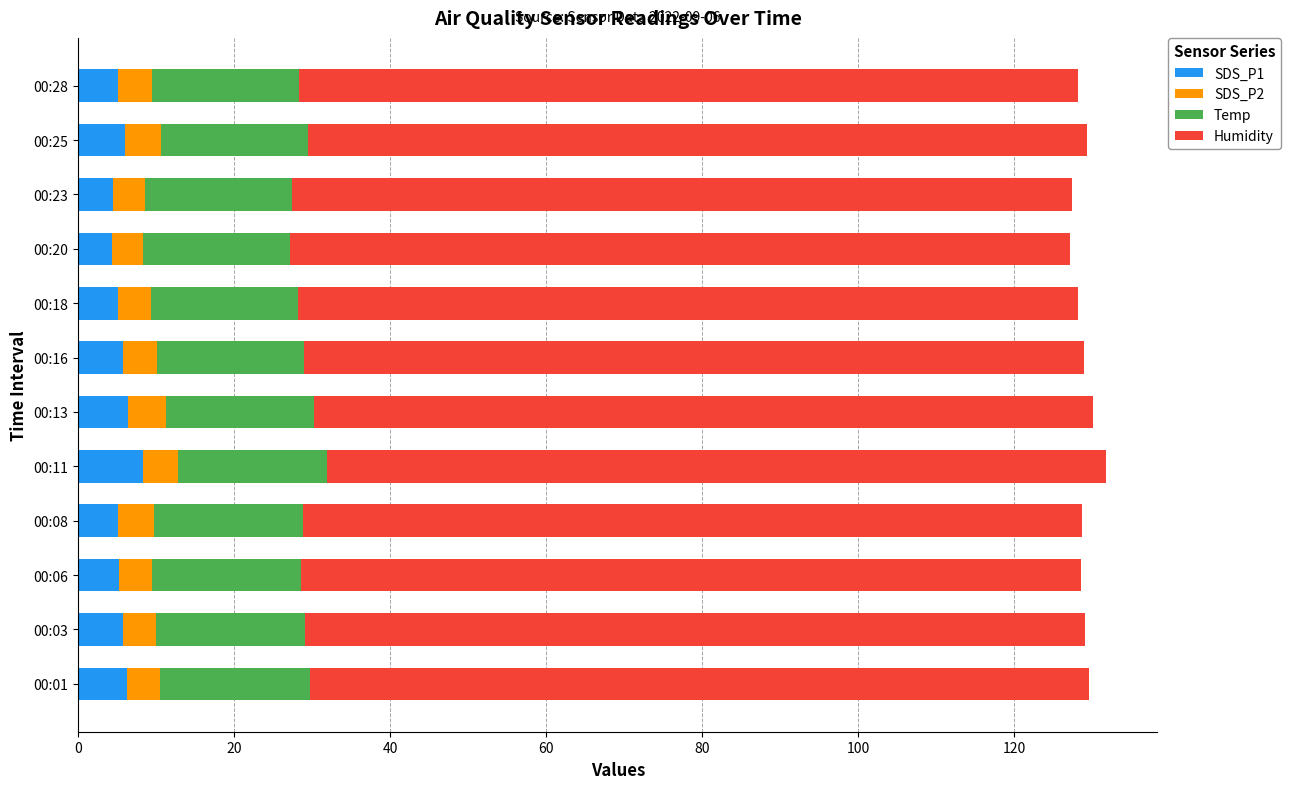

What is the maximum value for SDS_P1?

8.3